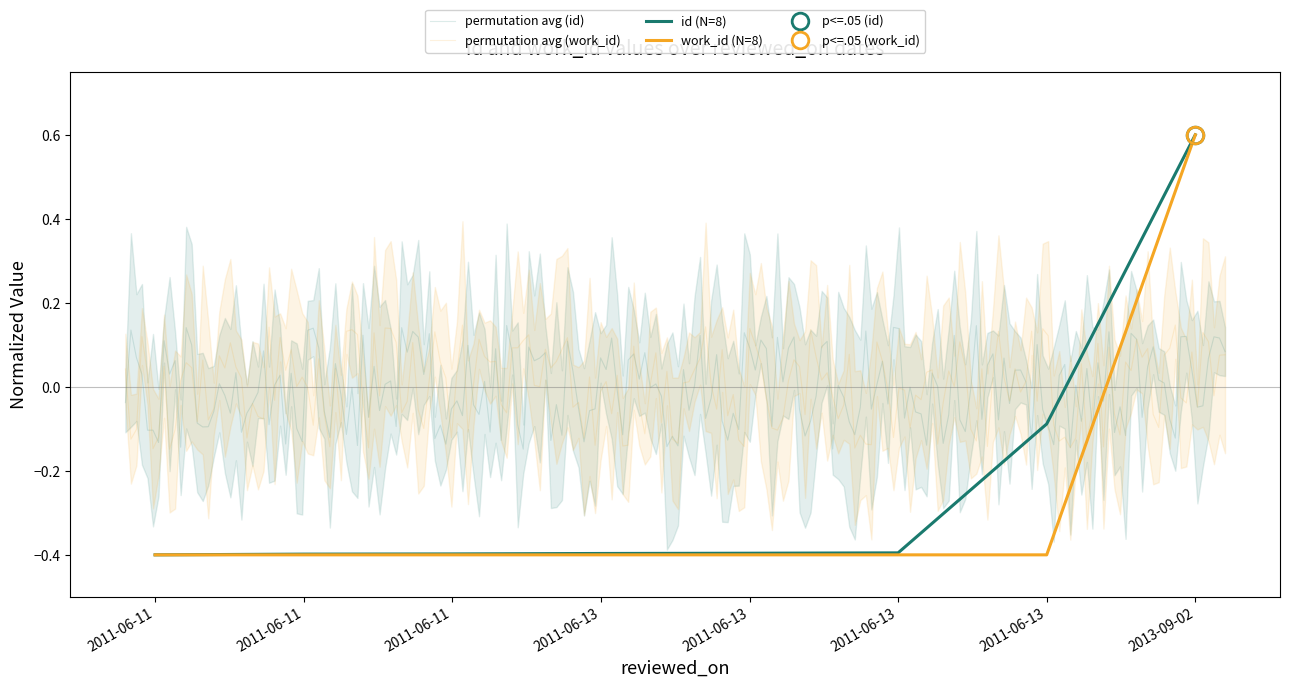

True or false: work_id and id cross at least once.

False